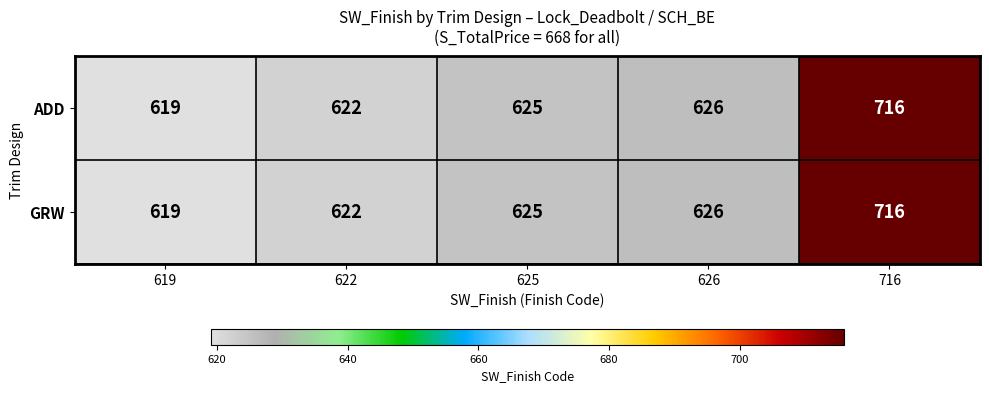

Which label corresponds to the largest value in the chart?

716